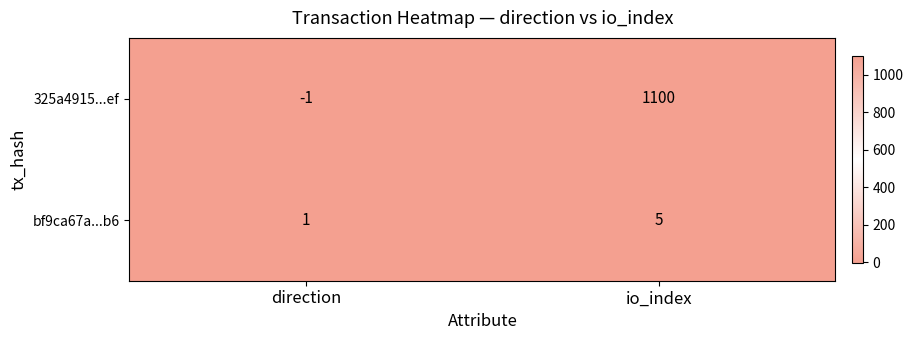

Where is 325a4915...ef nearest to the value 549?

direction